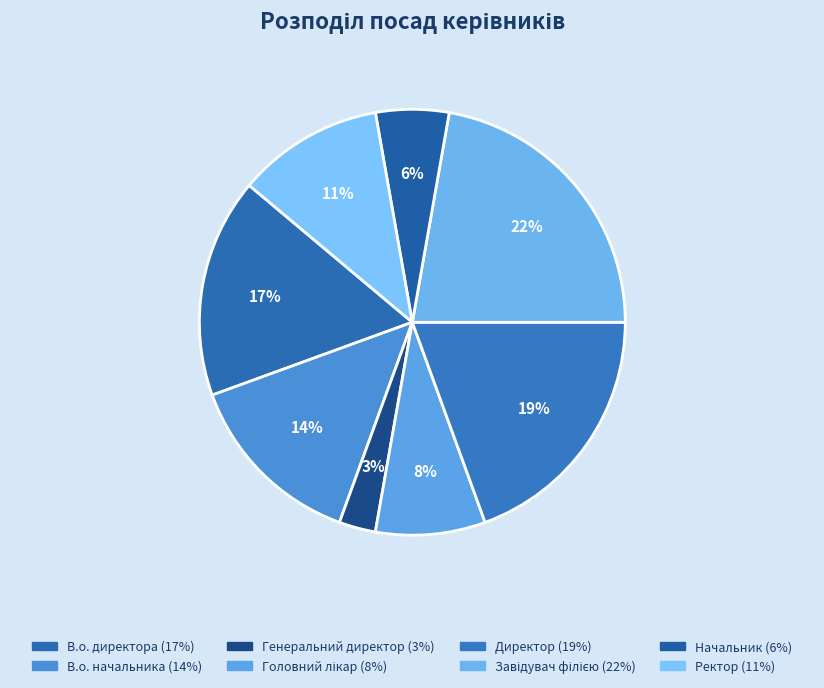

What is the ratio of the value at Завідувач філією to the value at Директор?

1.1